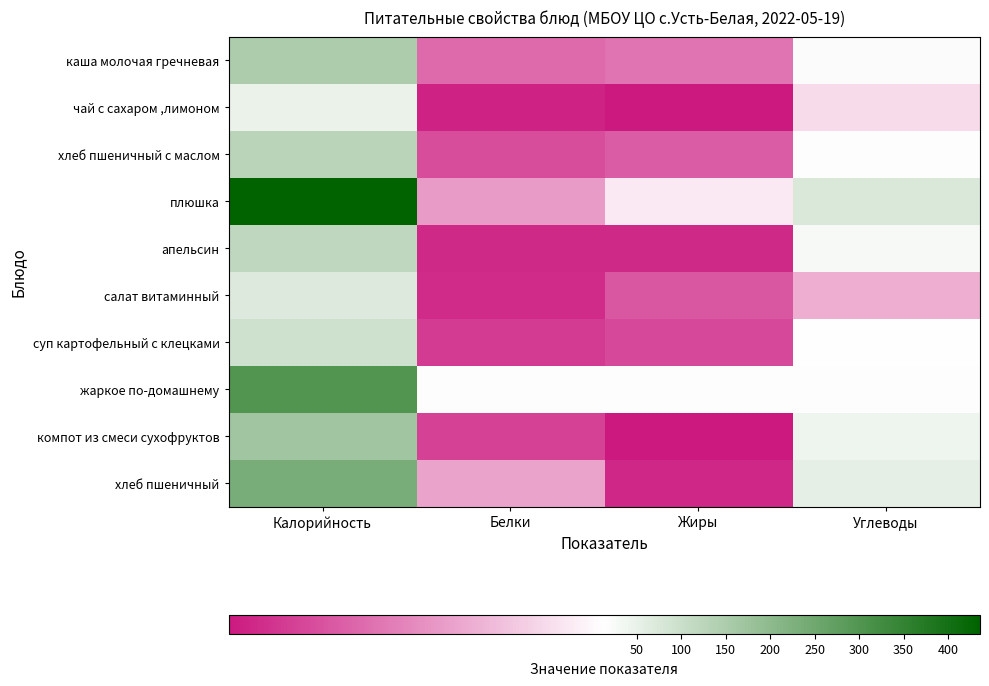

What is the greatest value displayed?

436.0